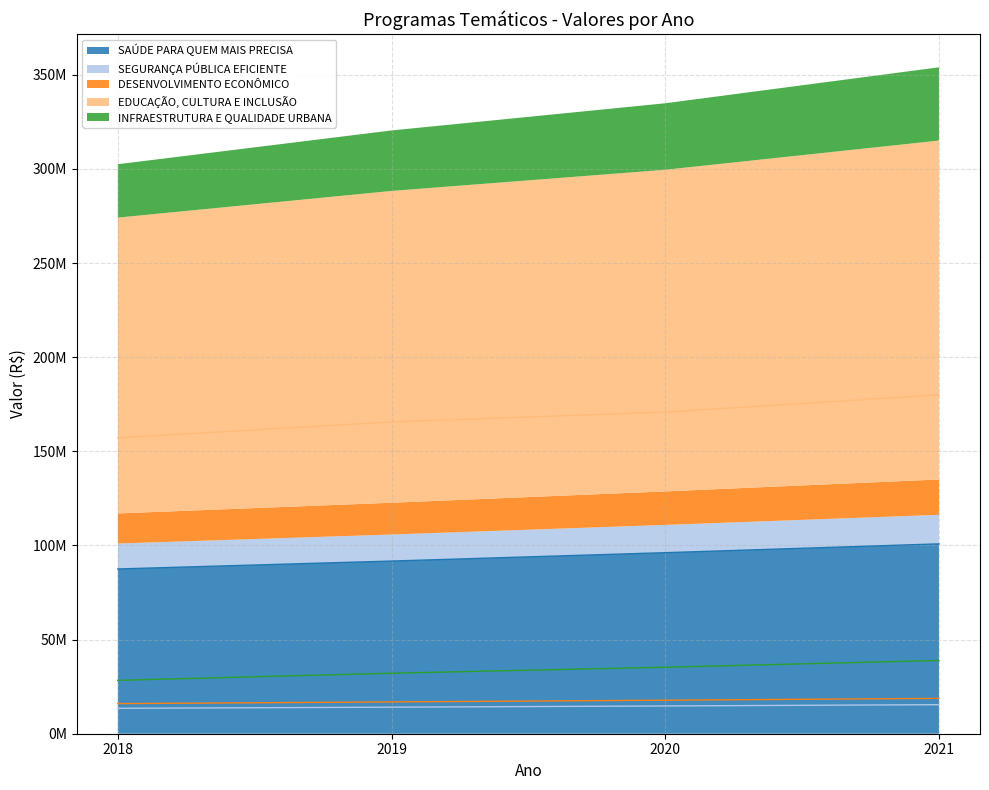

At which category does 2019 reach its first local valley?

SEGURANÇA PÚBLICA EFICIENTE